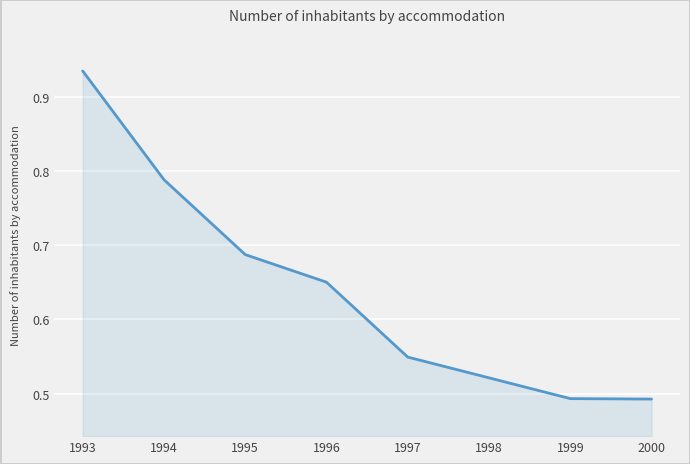

Which category has the highest value across all series?

1993